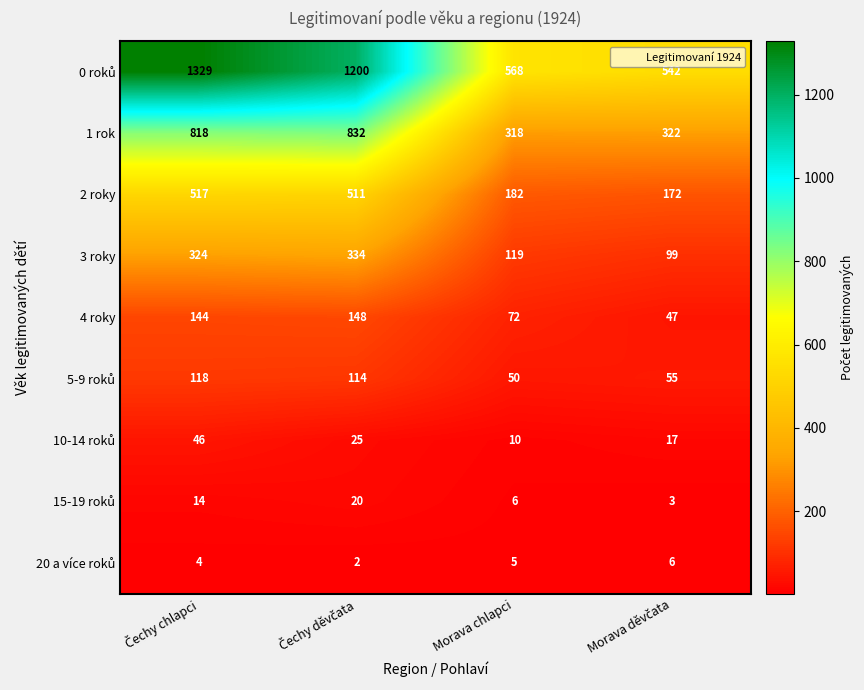

What is the spread (max minus min) of values at Morava chlapci?

563